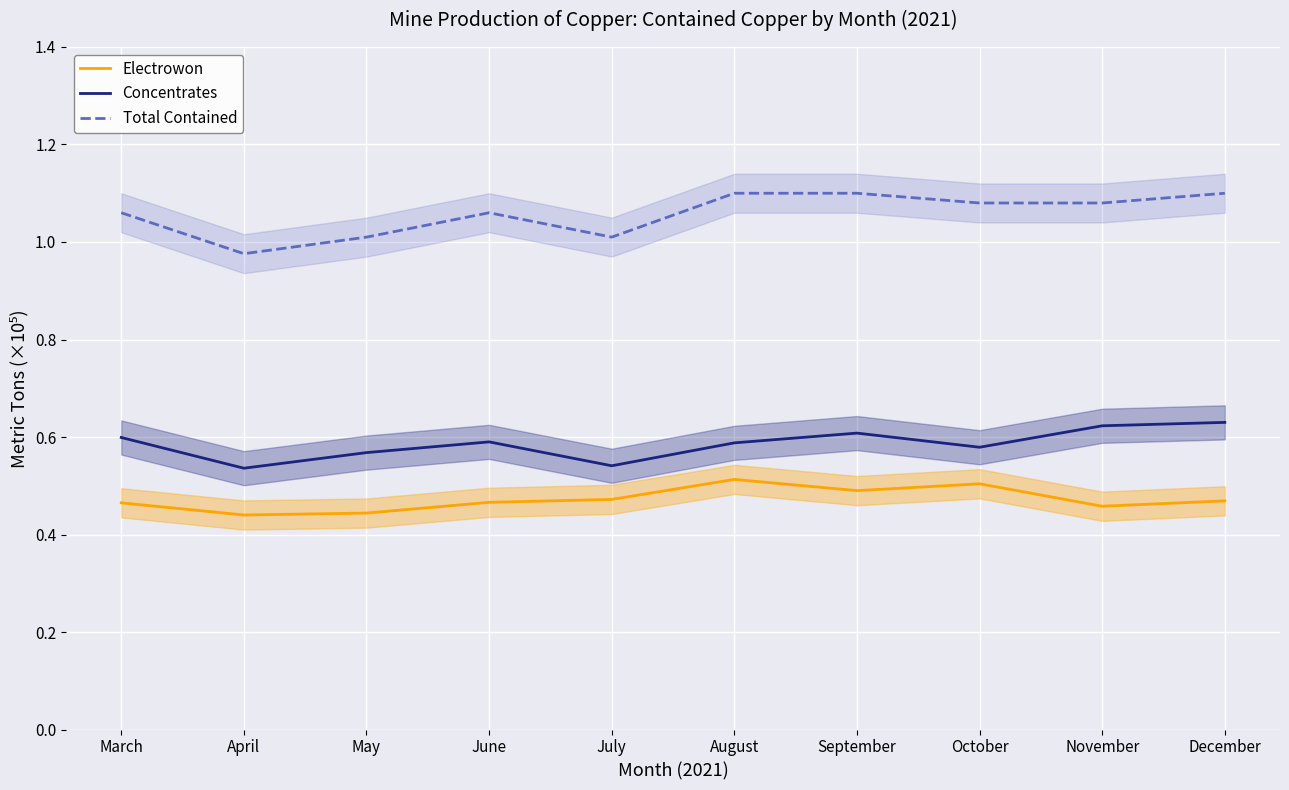

Which label corresponds to the smallest value in the chart?

April